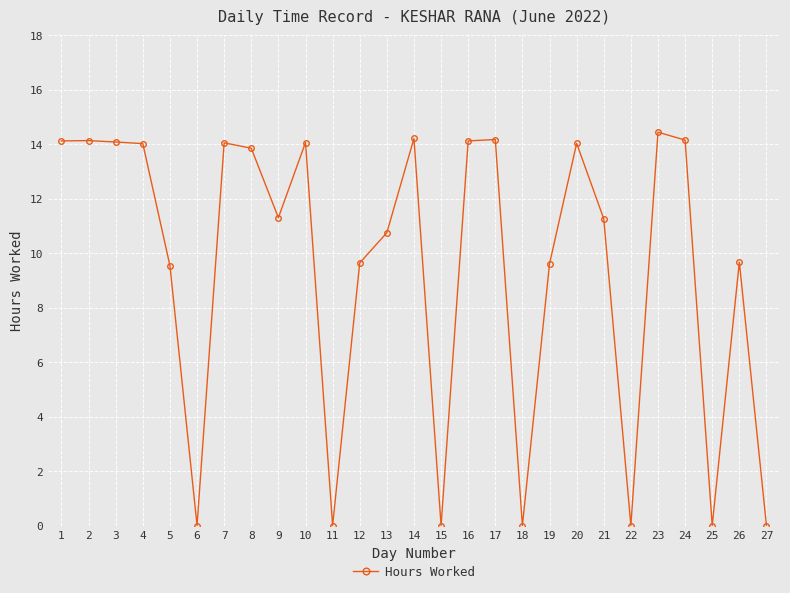

Is it true that the value at 23 is 14.4?

True